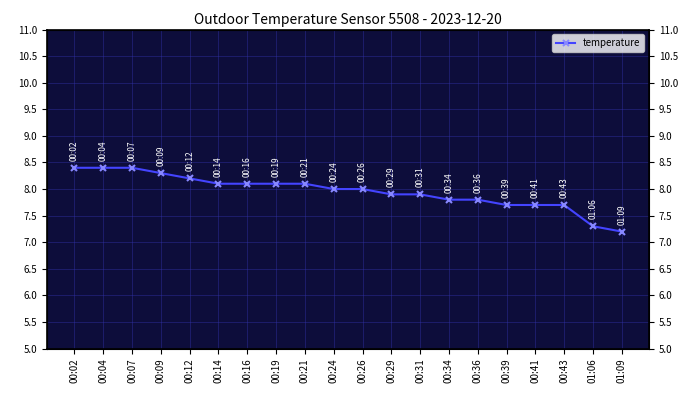

Reading left to right, list all the values displayed in this chart.

00:02=8.4	00:04=8.4	00:07=8.4	00:09=8.3	00:12=8.2	00:14=8.1	00:16=8.1	00:19=8.1	00:21=8.1	00:24=8.0	00:26=8.0	00:29=7.9	00:31=7.9	00:34=7.8	00:36=7.8	00:39=7.7	00:41=7.7	00:43=7.7	01:06=7.3	01:09=7.2